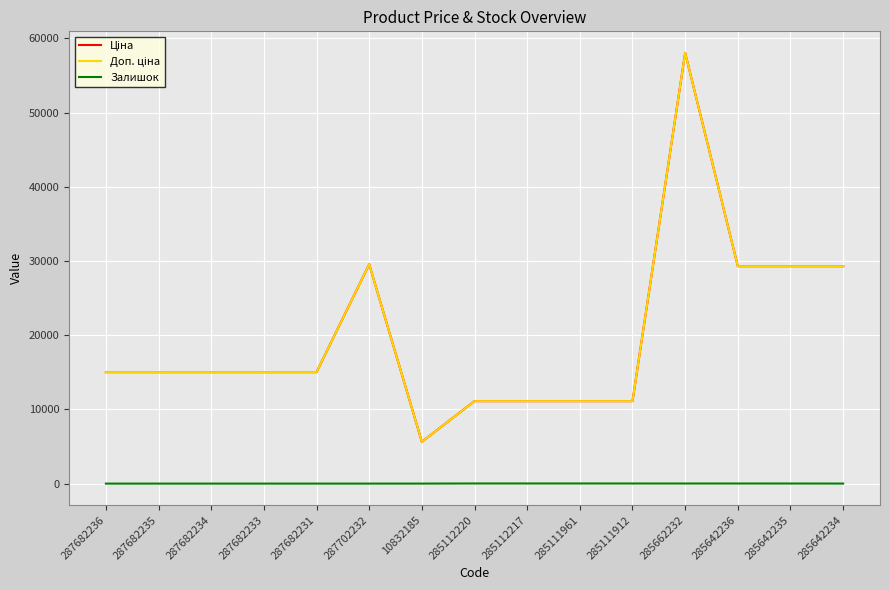

How many series are shown in this chart?

3